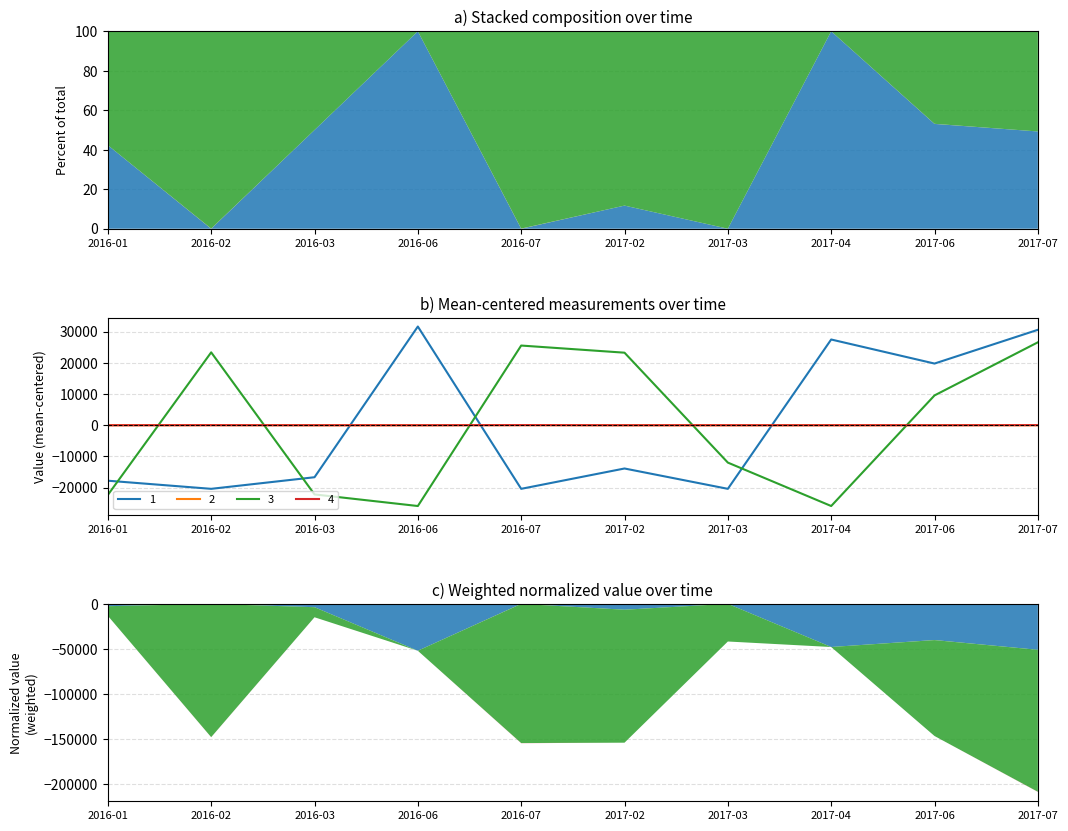

At how many categories does at least one series exceed 25163?

4